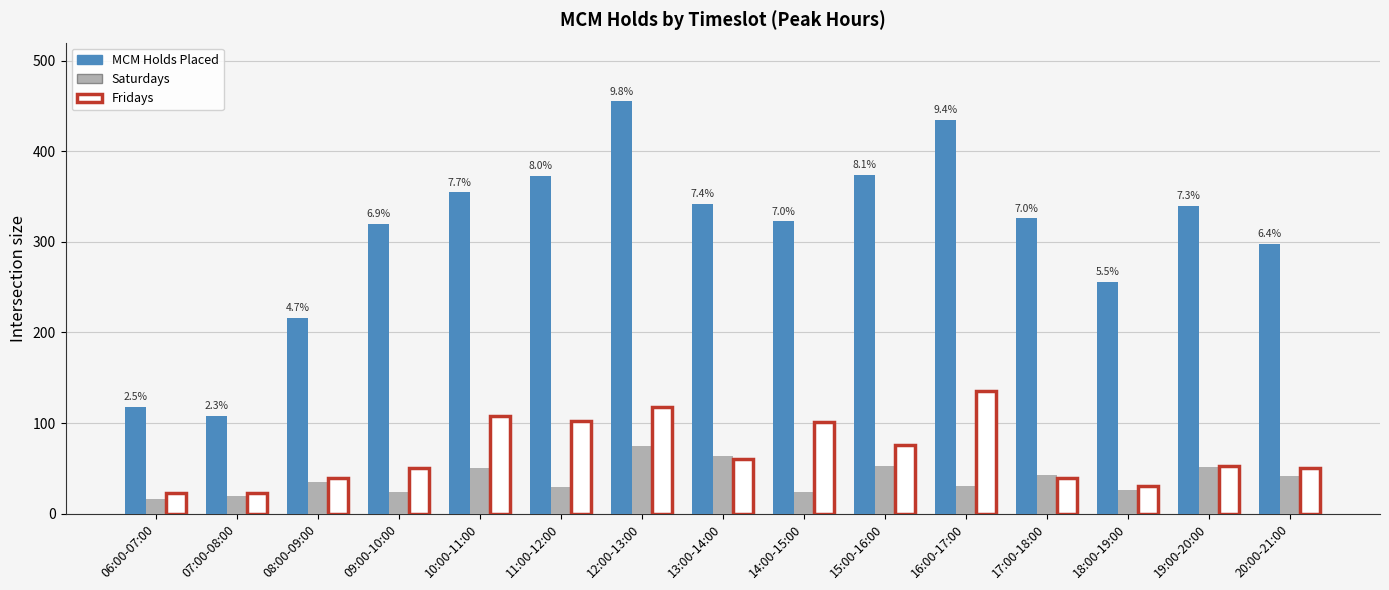

What is the maximum value for MCM Holds Placed?

455